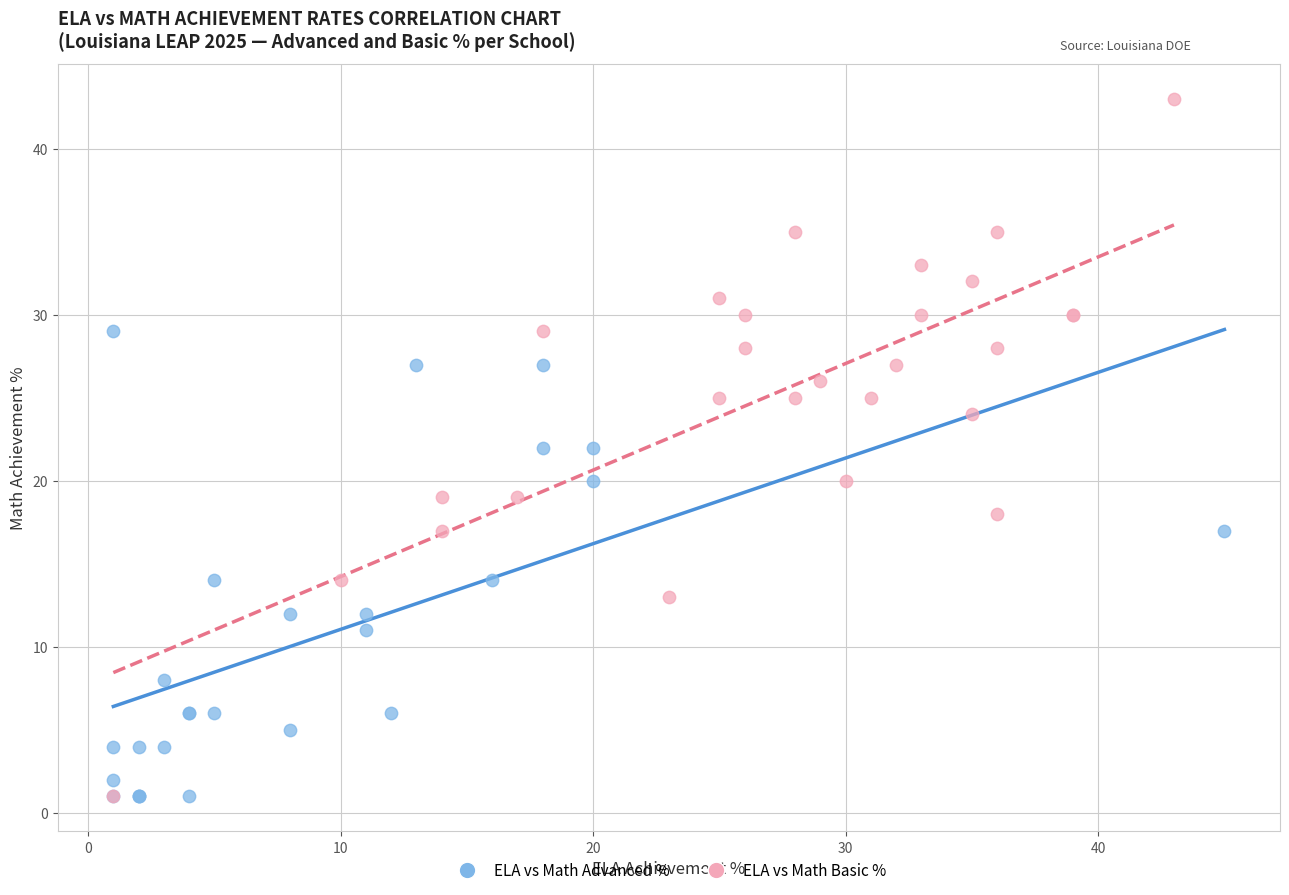

What are all the series names shown in the legend?

ELA vs Math Advanced %, ELA vs Math Basic %